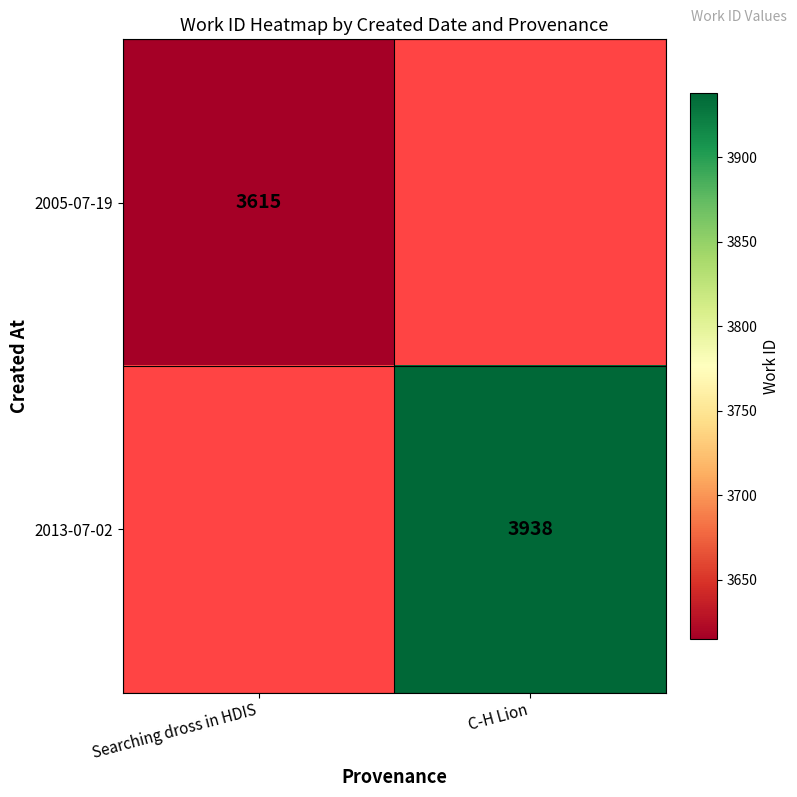

Which has a higher value, Searching dross in HDIS or C-H Lion?

C-H Lion